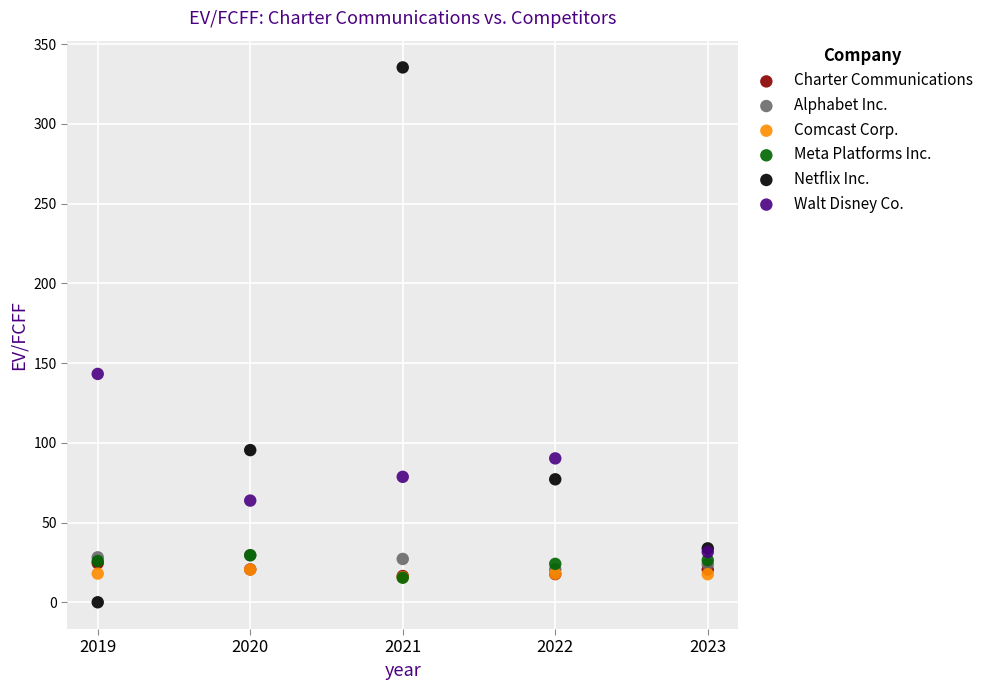

Which series contains the highest Y value?

Netflix Inc.